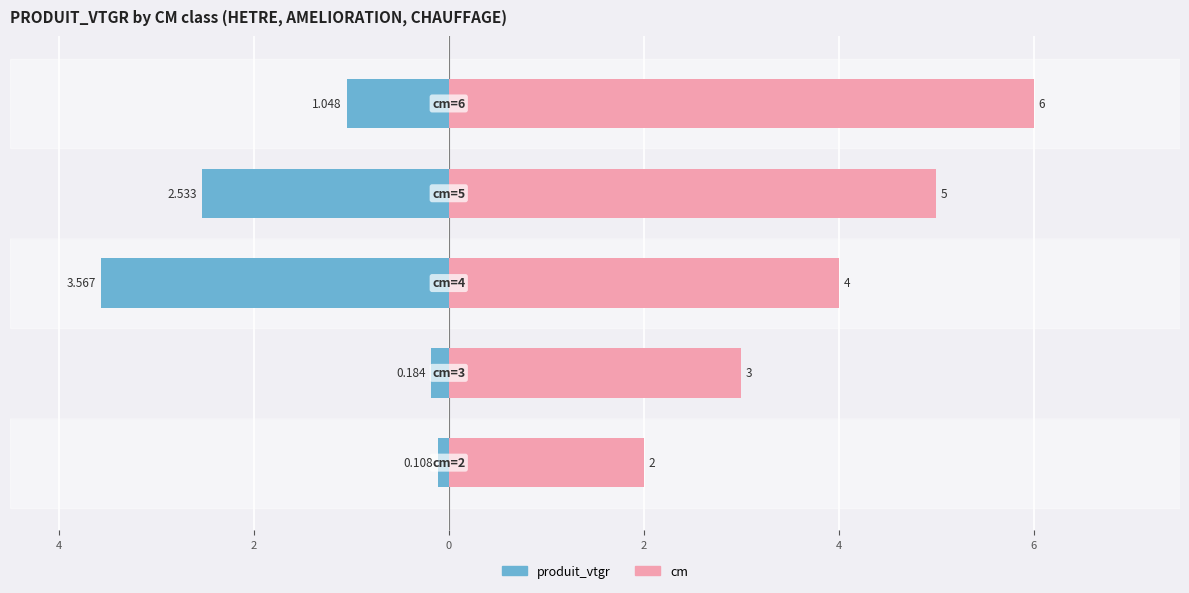

Reading right to left, what are all the values shown in this chart?

produit_vtgr: -1.0	-2.5	-3.6	-0.2	-0.1
cm: 6.0	5.0	4.0	3.0	2.0